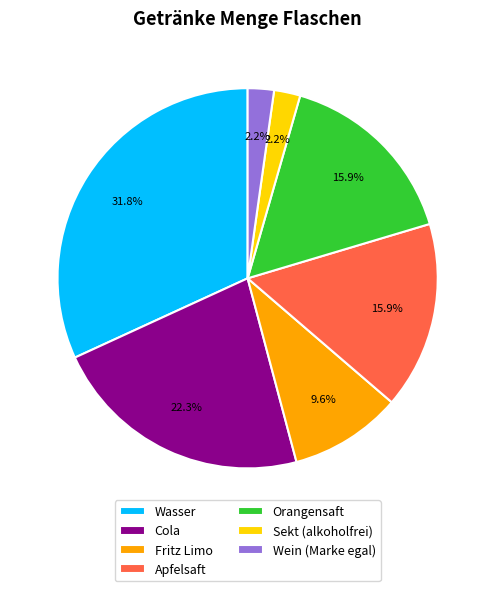

How many slices are in this pie chart?

7